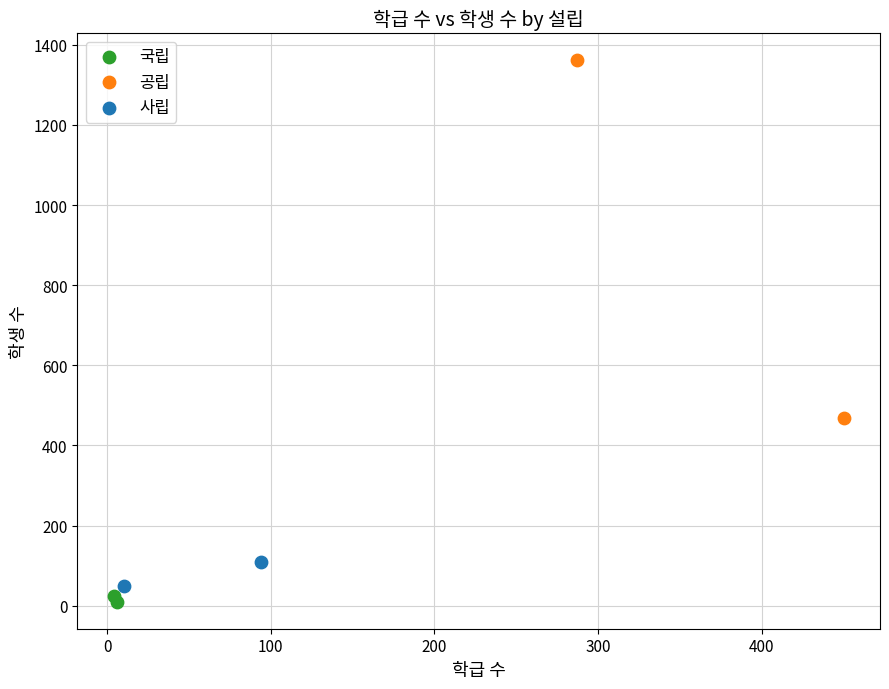

Which series contains the highest Y value?

공립